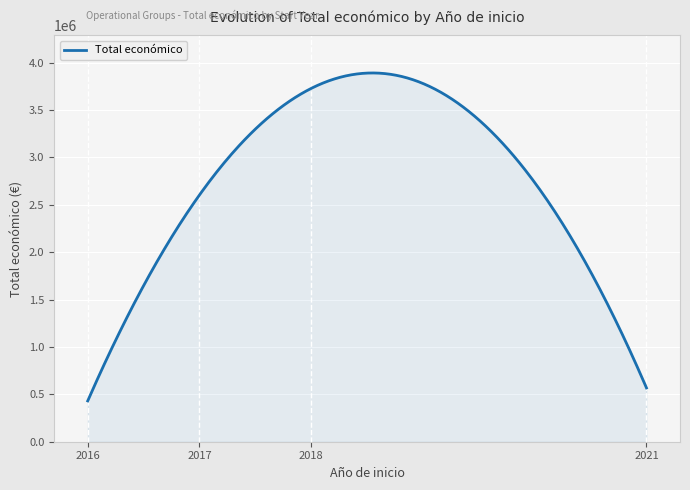

What is the minimum value shown in the chart?

430758.0